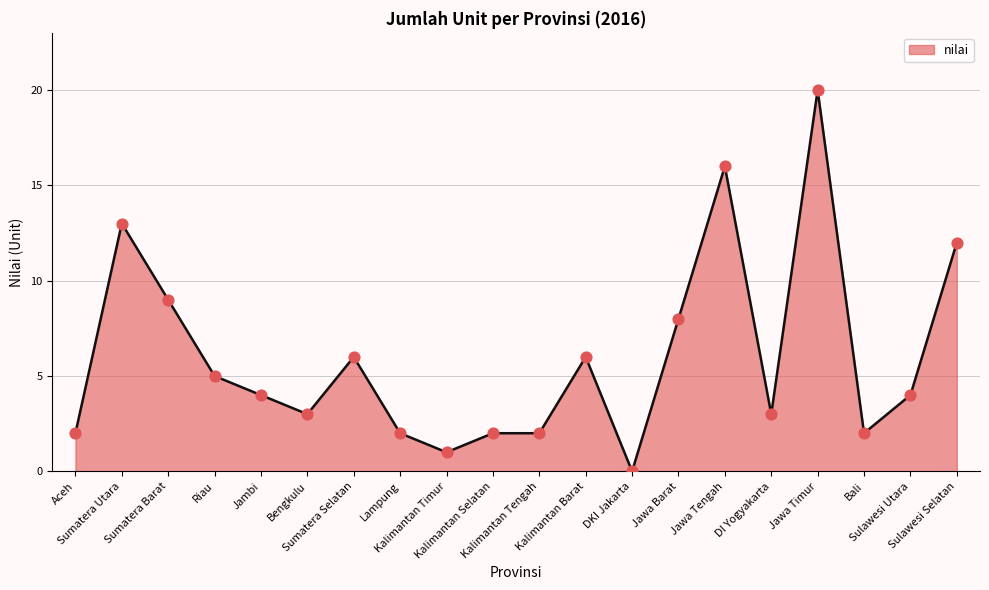

Approximately how many times larger is the value at Kalimantan Barat compared to DI Yogyakarta?

2.0